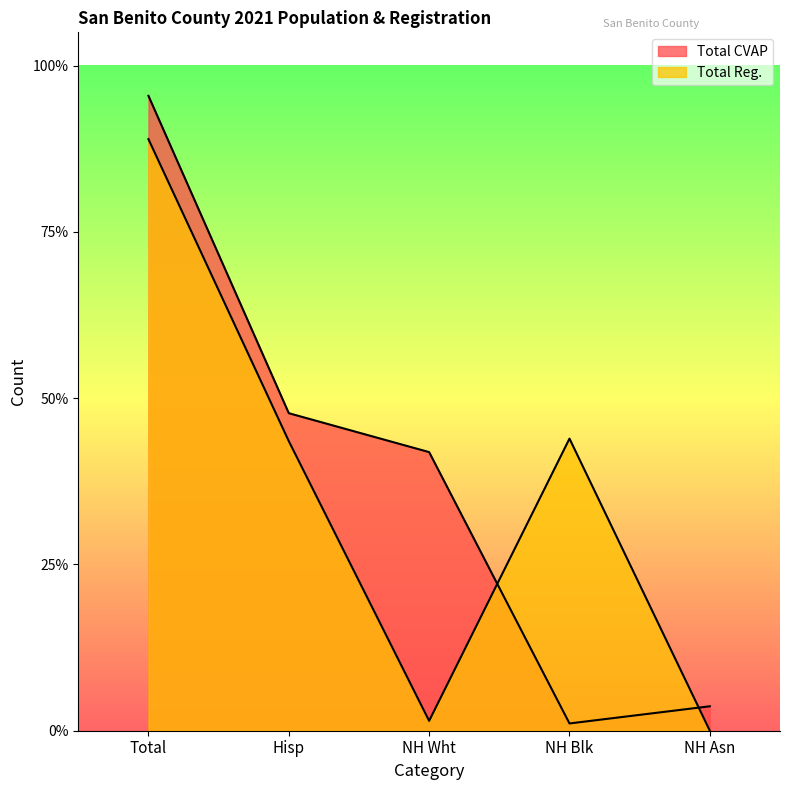

How many interior local valleys does the Total Reg. series have?

1